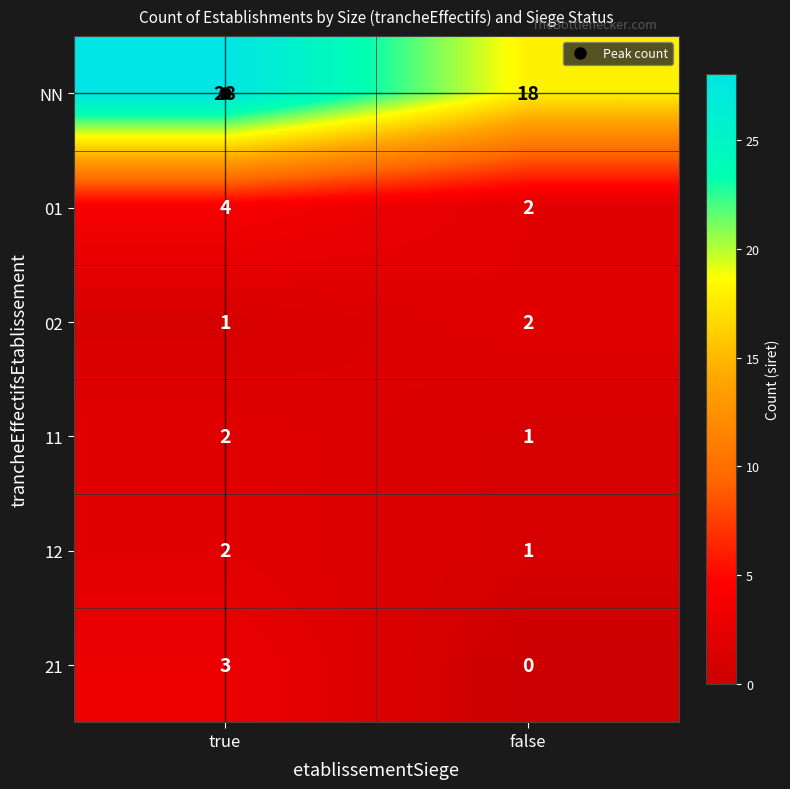

True or false: 02 has a value of 2 at false.

True